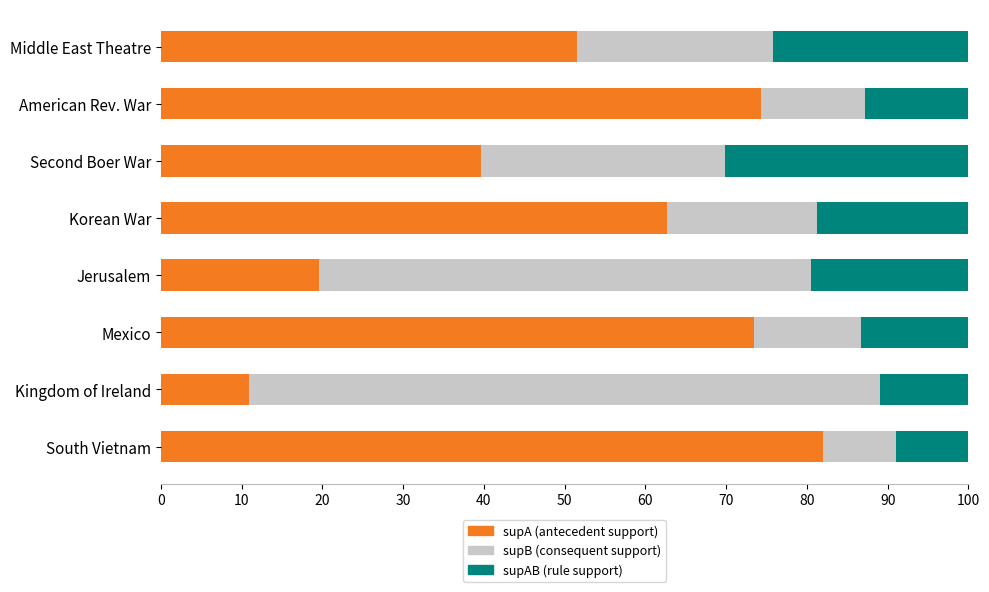

What is the total value across all series at Mexico?

100.0